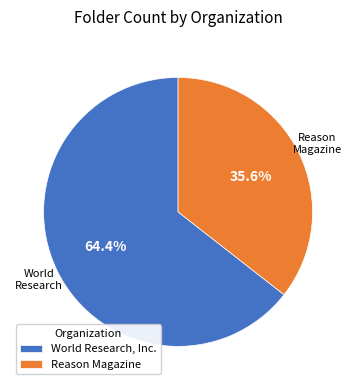

What is the ratio of the value at World Research, Inc. to the value at Reason Magazine?

1.8